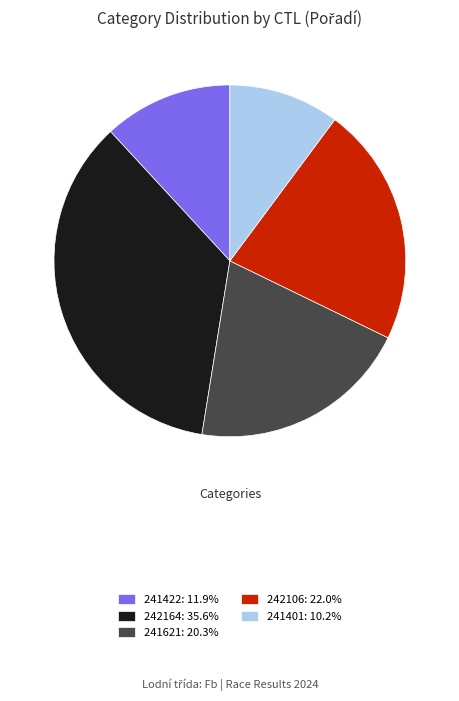

Rank the categories by value from lowest to highest.

241401, 241422, 241621, 242106, 242164